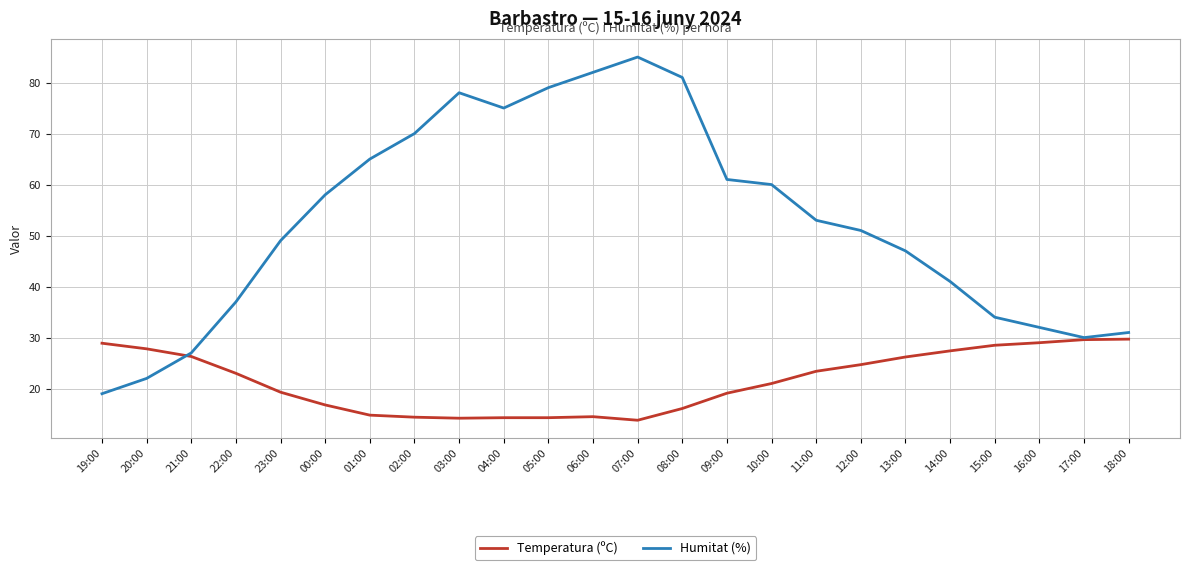

True or false: Temperatura (ºC) has a value of 5.9 at 02:00.

False